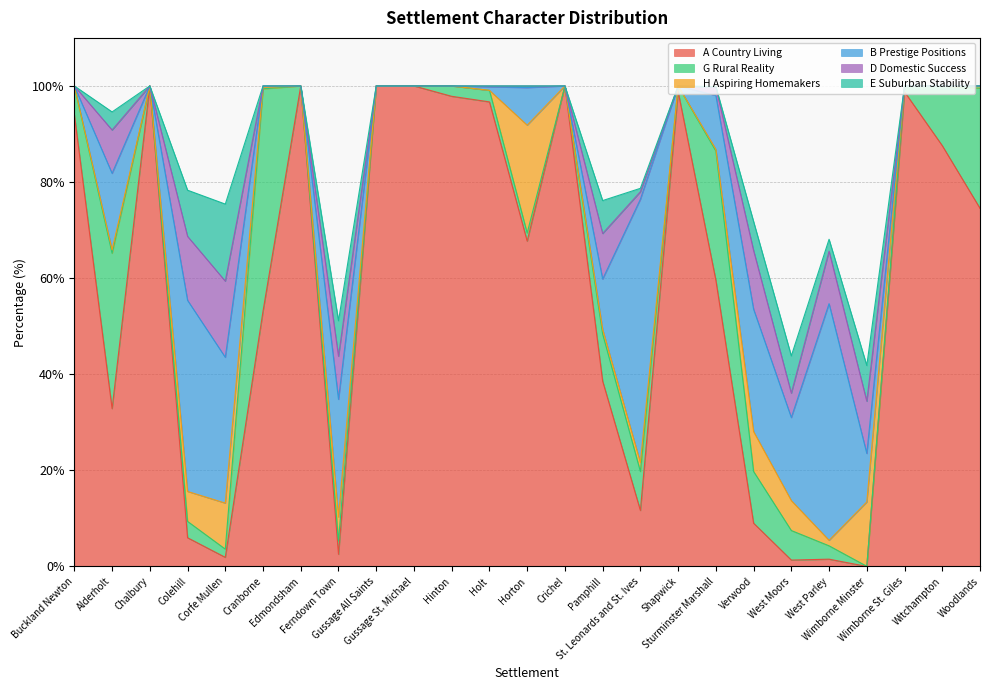

Where is the first local minimum for D Domestic Success?

Chalbury